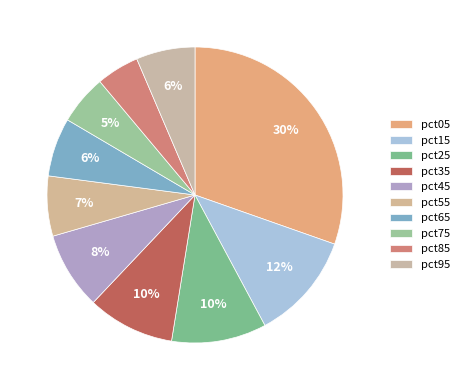

What percentage is the pct85 slice, to the nearest percent?

5%